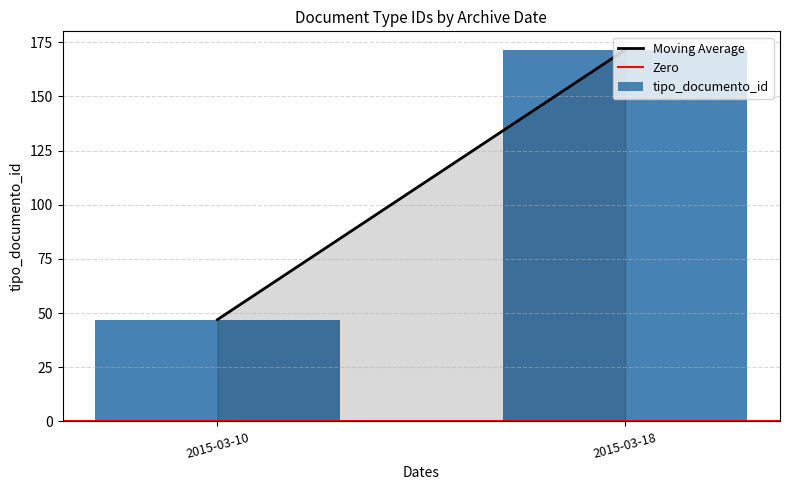

Are the bars horizontal?

No